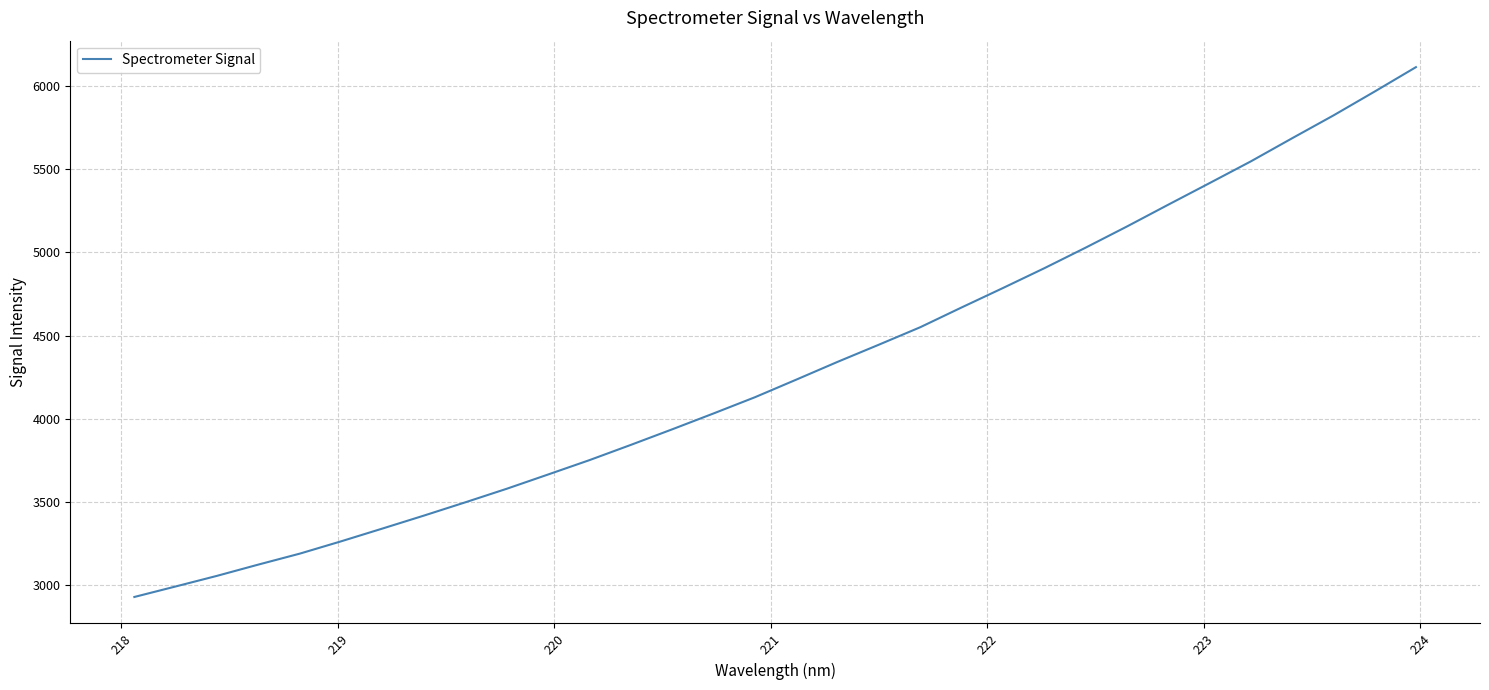

Reading left to right, transcribe all the data shown in this chart.

2931.1	2994.3	3058.1	3125.7	3191.4	3265.4	3342.1	3419.7	3499.3	3580.5	3666.1	3752.4	3843.7	3937.1	4032.4	4129.6	4235.2	4341.9	4445.0	4549.7	4668.3	4784.9	4903.6	5026.9	5153.9	5284.7	5414.3	5544.8	5683.5	5820.3	5964.0	6110.4